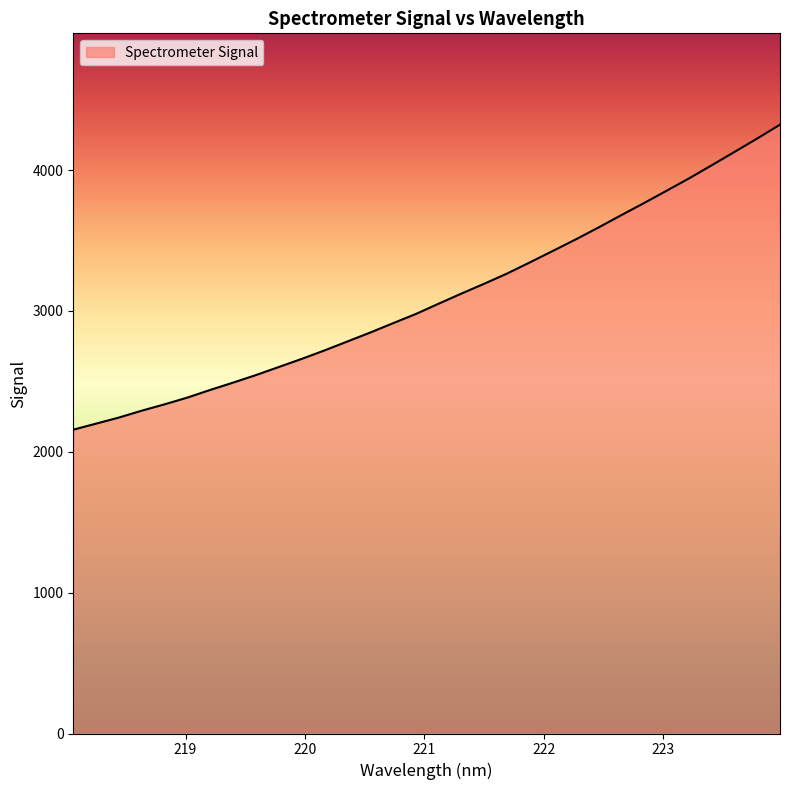

True or false: the data has more than 2 interior local peaks.

False